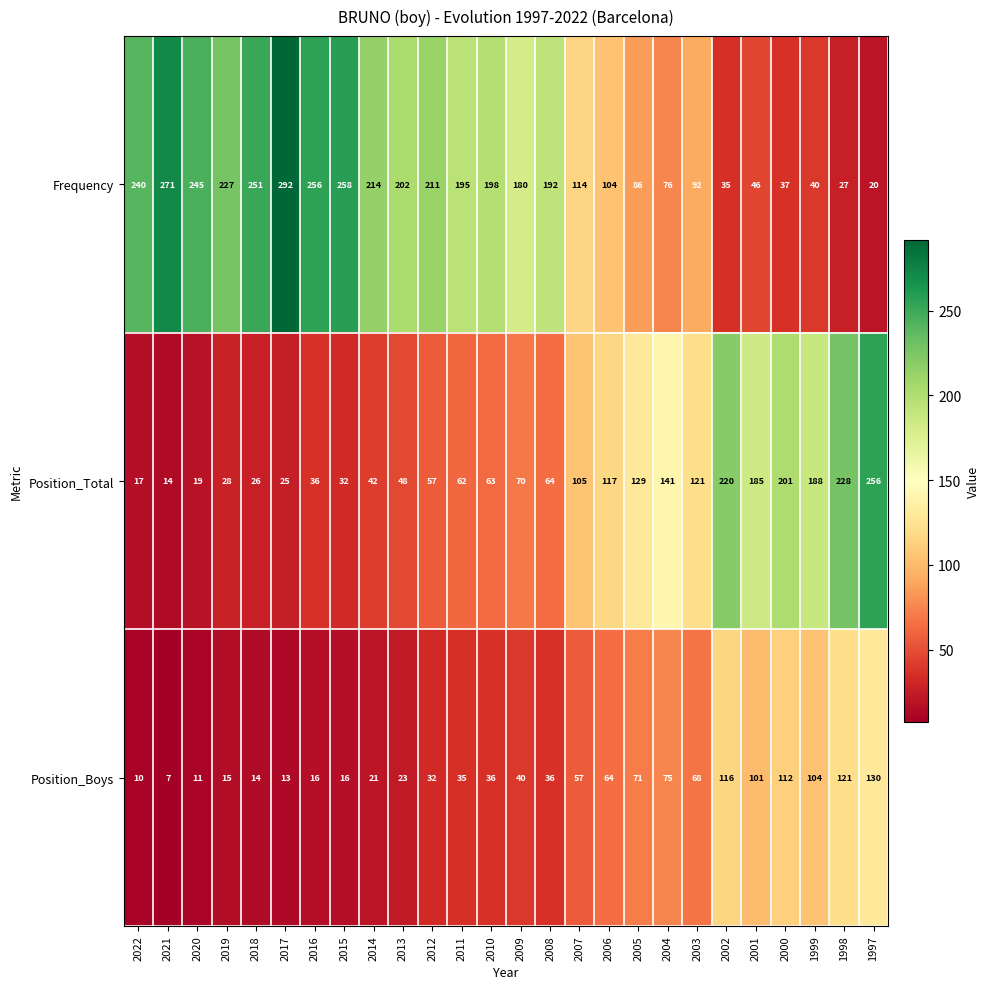

What is the minimum value shown in the chart?

7